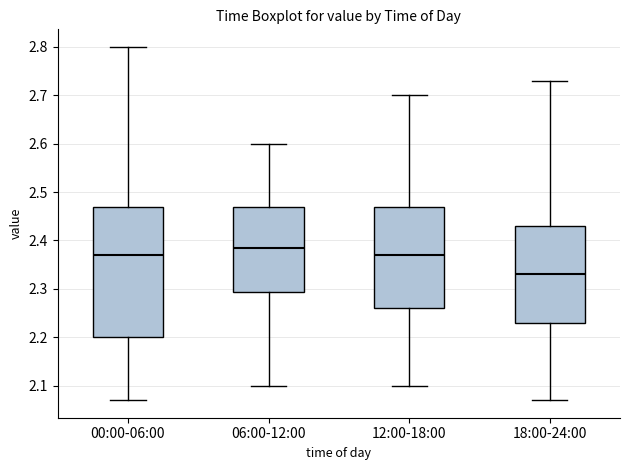

Reading left to right, read every box against the y-axis: the position of its median line, the range the box covers, and the ends of its whiskers. The values are not printed on the chart, so give them approximately, as read against the axis.

00:00-06:00: median 2.37, box 2.20 to 2.47, whiskers 2.07 to 2.80
06:00-12:00: median 2.39, box 2.29 to 2.47, whiskers 2.10 to 2.60
12:00-18:00: median 2.37, box 2.26 to 2.47, whiskers 2.10 to 2.70
18:00-24:00: median 2.33, box 2.23 to 2.43, whiskers 2.07 to 2.73